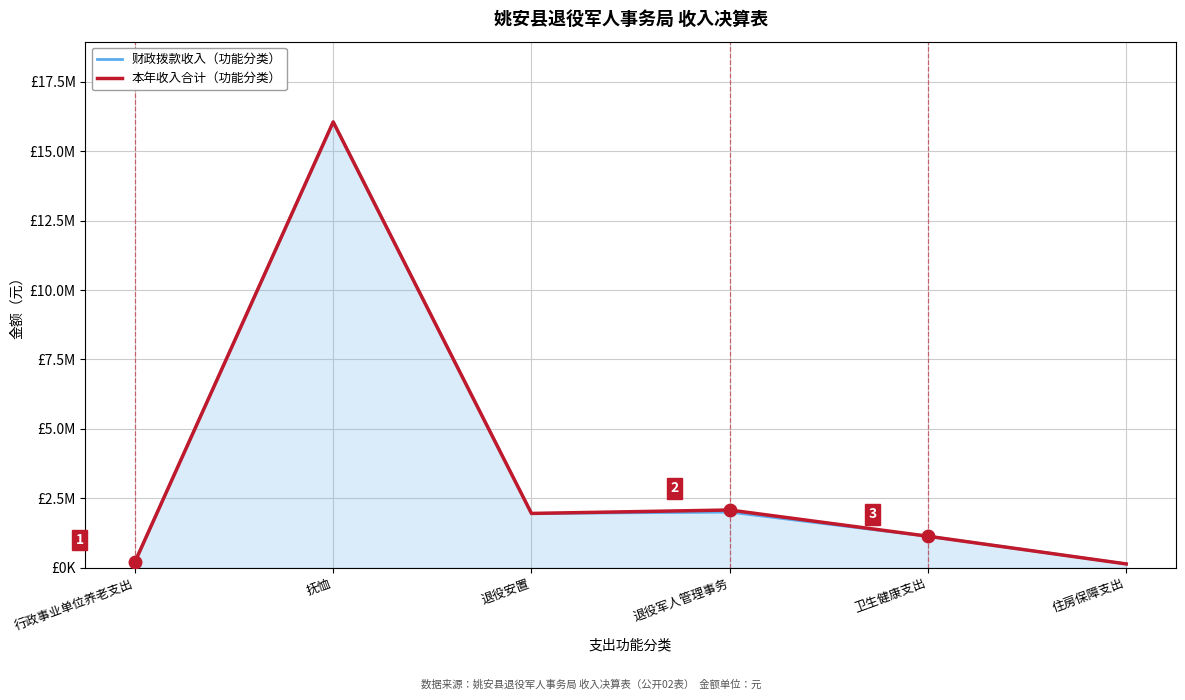

Reading left to right, what are all the values shown in this chart?

财政拨款收入（功能分类）: 行政事业单位养老支出=212733.4	抚恤=16051811.1	退役安置=1955682.4	退役军人管理事务=2004678.6	卫生健康支出=1135148.2	住房保障支出=137934.0
本年收入合计（功能分类）: 行政事业单位养老支出=212733.4	抚恤=16051811.1	退役安置=1955682.4	退役军人管理事务=2079178.6	卫生健康支出=1135148.2	住房保障支出=137934.0